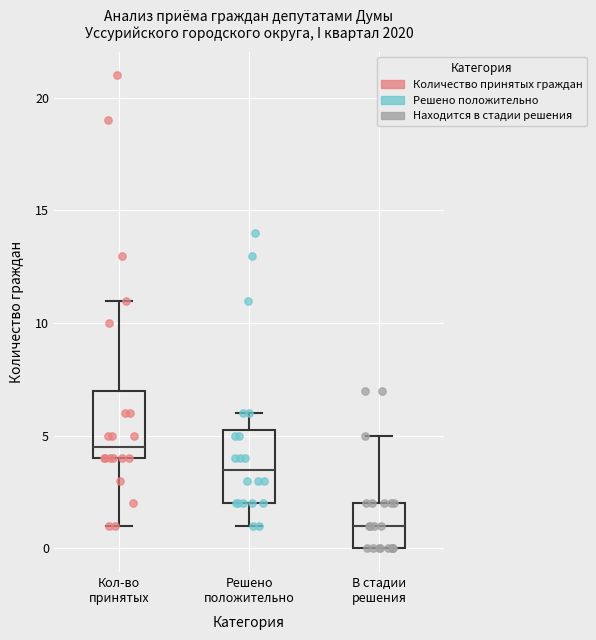

Reading left to right, read every box against the y-axis: the position of its median line, the range the box covers, and the ends of its whiskers. The values are not printed on the chart, so give them approximately, as read against the axis.

Кол-во принятых: median 4.5, box 4.0 to 7.0, whiskers 1.0 to 11.0
Решено положительно: median 3.5, box 2.0 to 5.5, whiskers 1.0 to 6.0
В стадии решения: median 1.0, box 0.0 to 2.0, whiskers 0.0 to 5.0